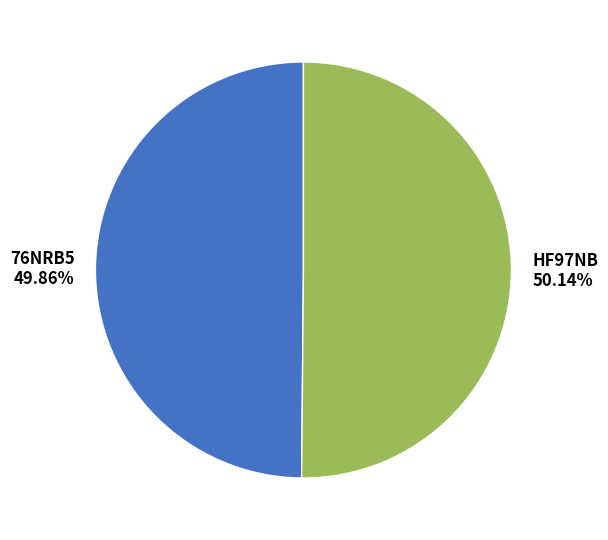

Is there any slice that represents more than half of the pie?

Yes